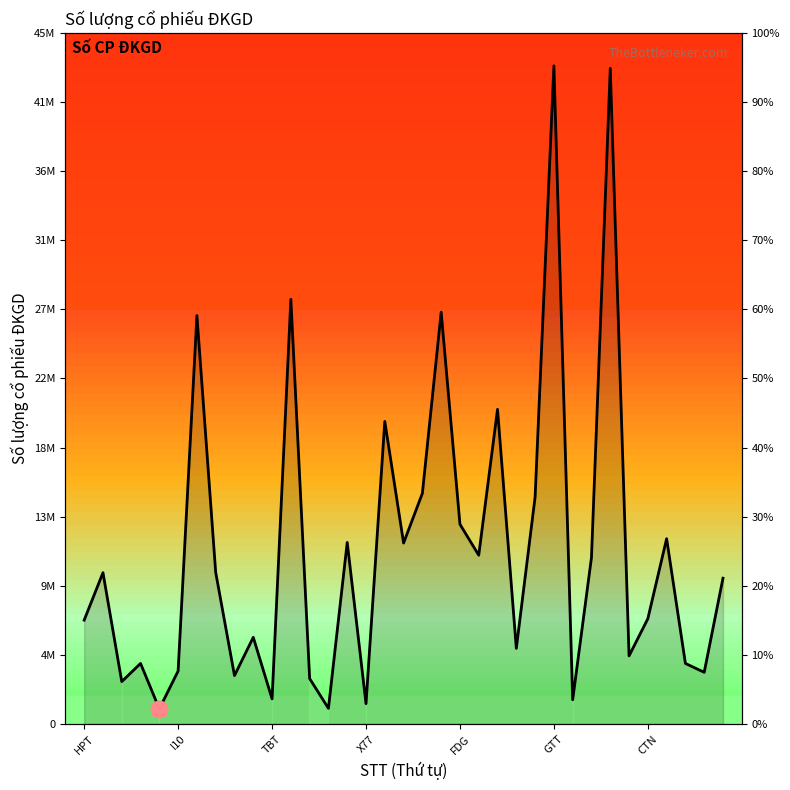

What is the difference between the second highest and second lowest values?

42305757